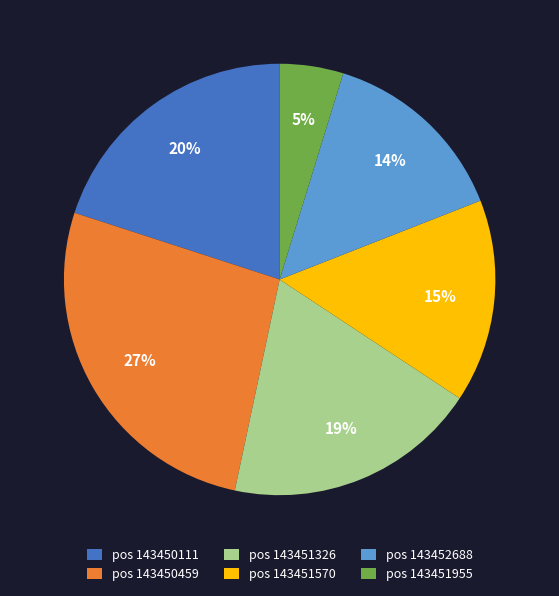

To the nearest percent, what portion does pos 143451570 represent?

15%